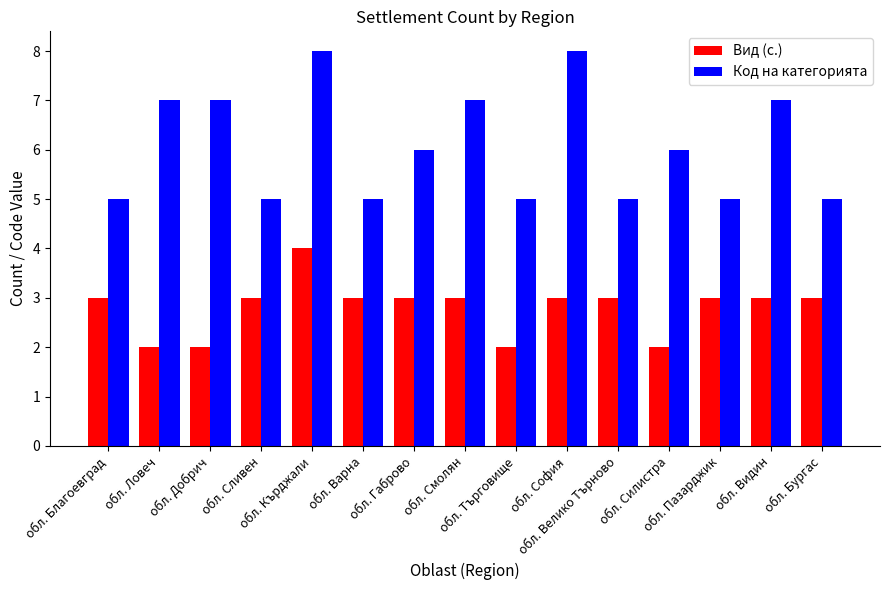

Which series has the largest range (max minus min)?

Код на категорията